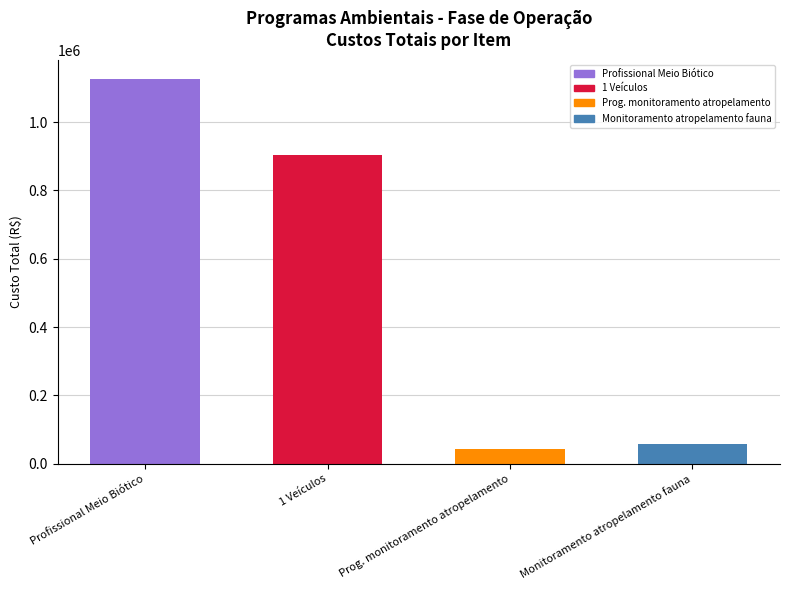

What is the sum of the values at 1 Veículos and Progama de monitoramento de atropelamento?

945672.0